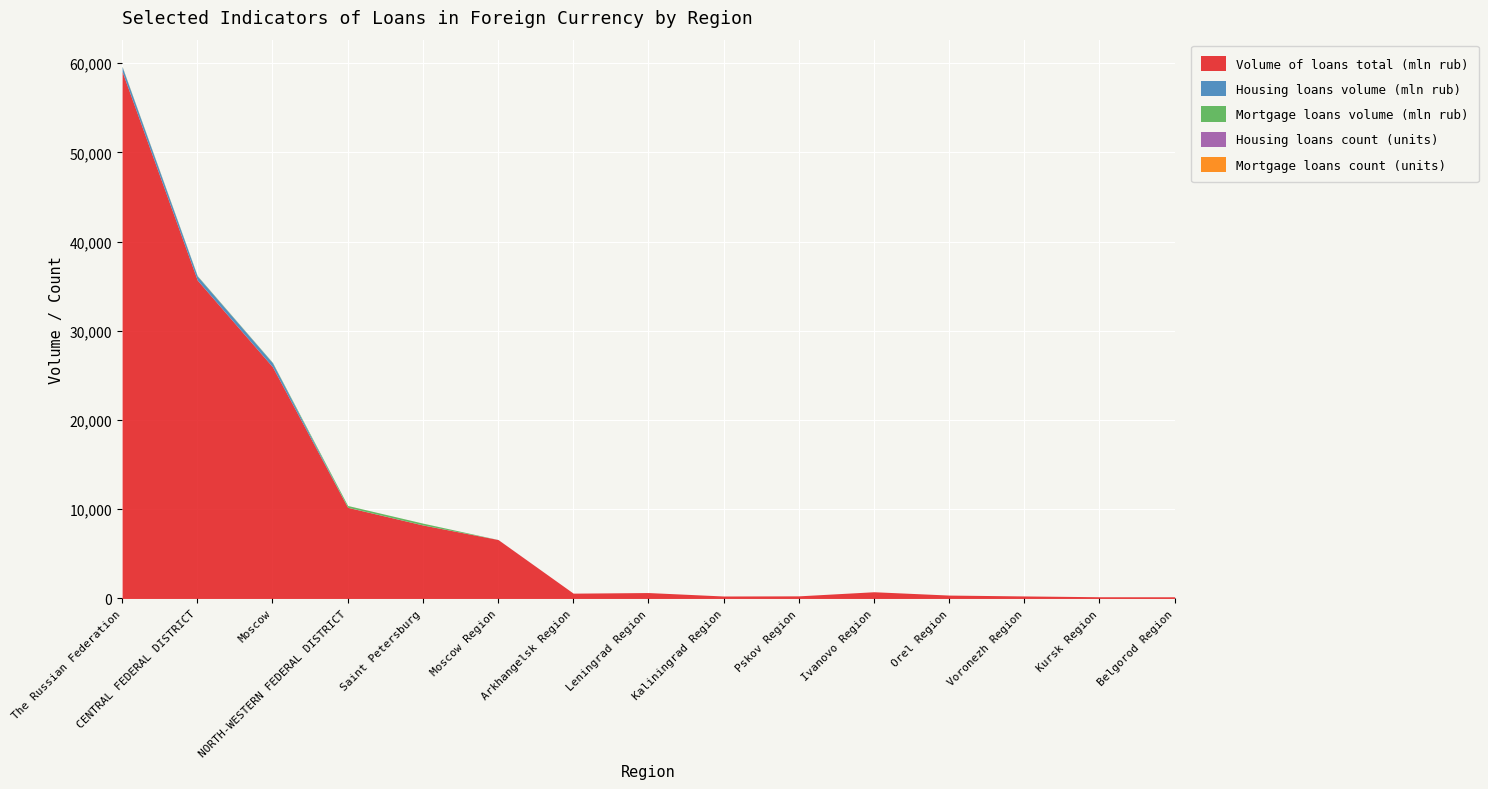

How many data points in Housing loans volume (mln rub) are above 0?

6